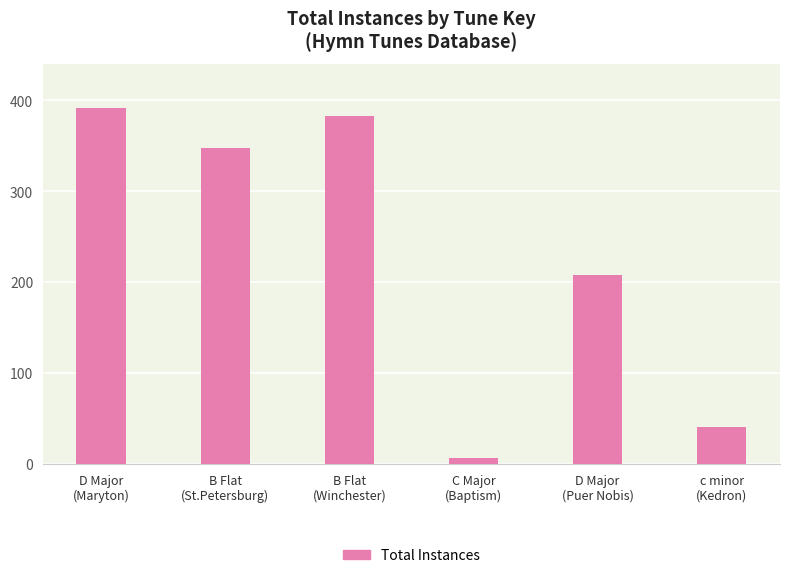

How many data points does each series have?

6